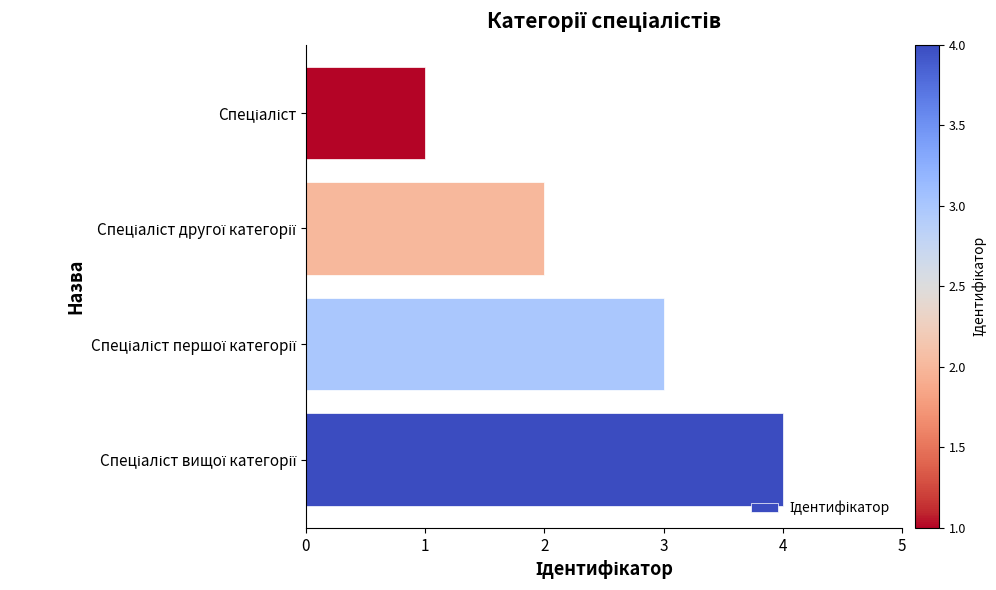

What is the difference between the maximum and minimum values?

3